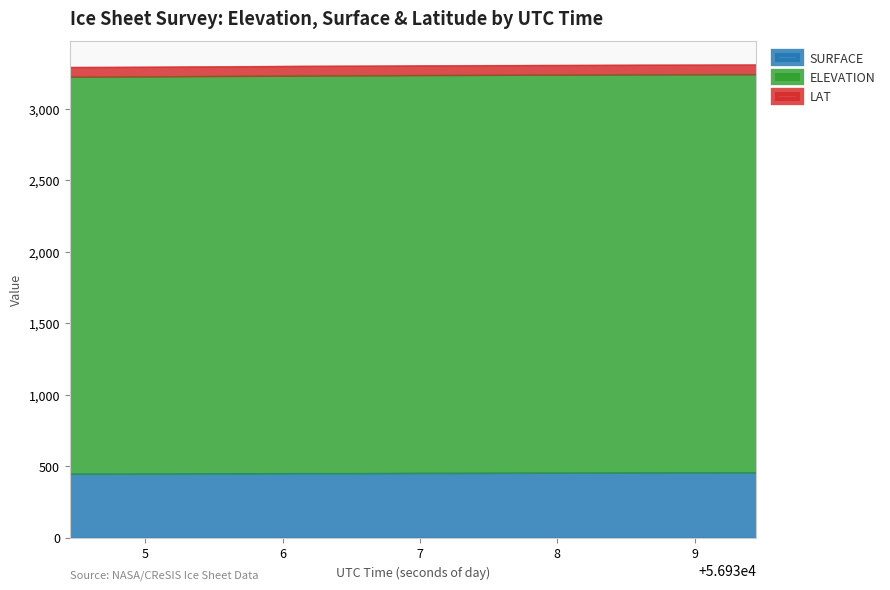

What is the maximum value for SURFACE?

456.2